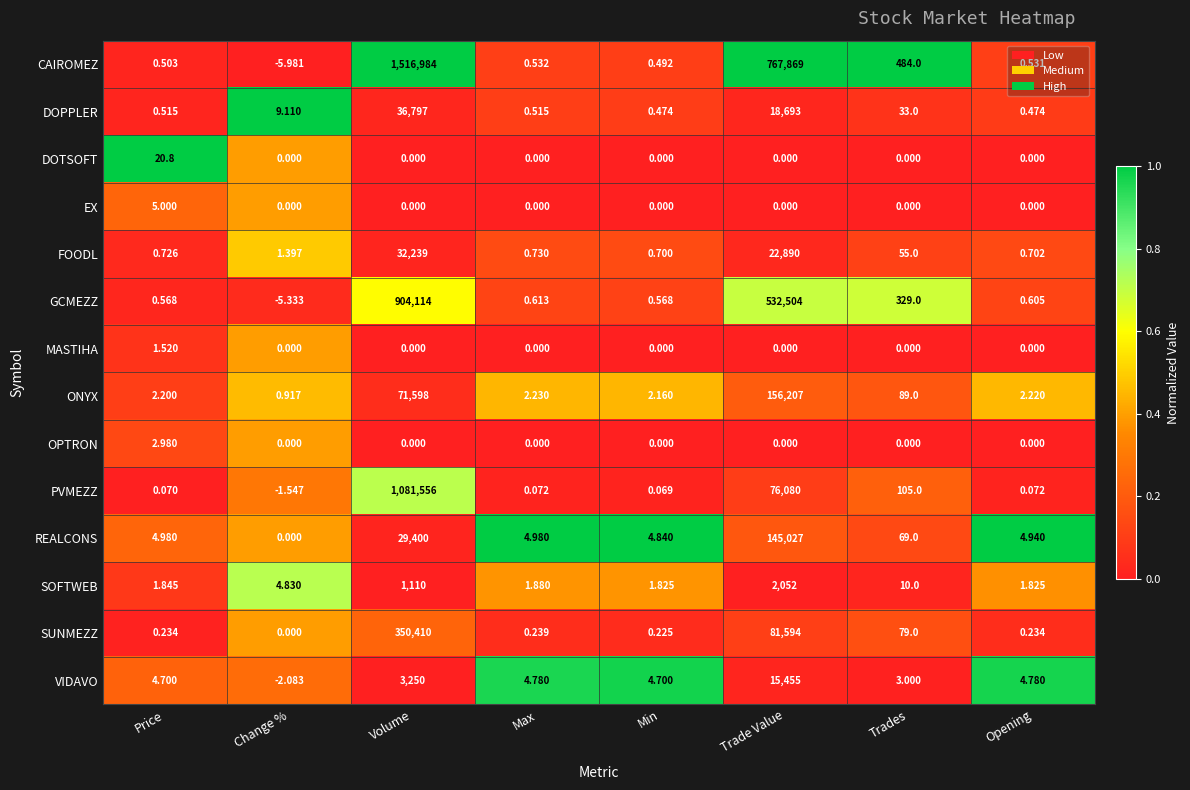

Rank the series by their maximum value, from highest to lowest.

CAIROMEZ, PVMEZZ, GCMEZZ, SUNMEZZ, ONYX, REALCONS, DOPPLER, FOODL, VIDAVO, SOFTWEB, DOTSOFT, EX, OPTRON, MASTIHA